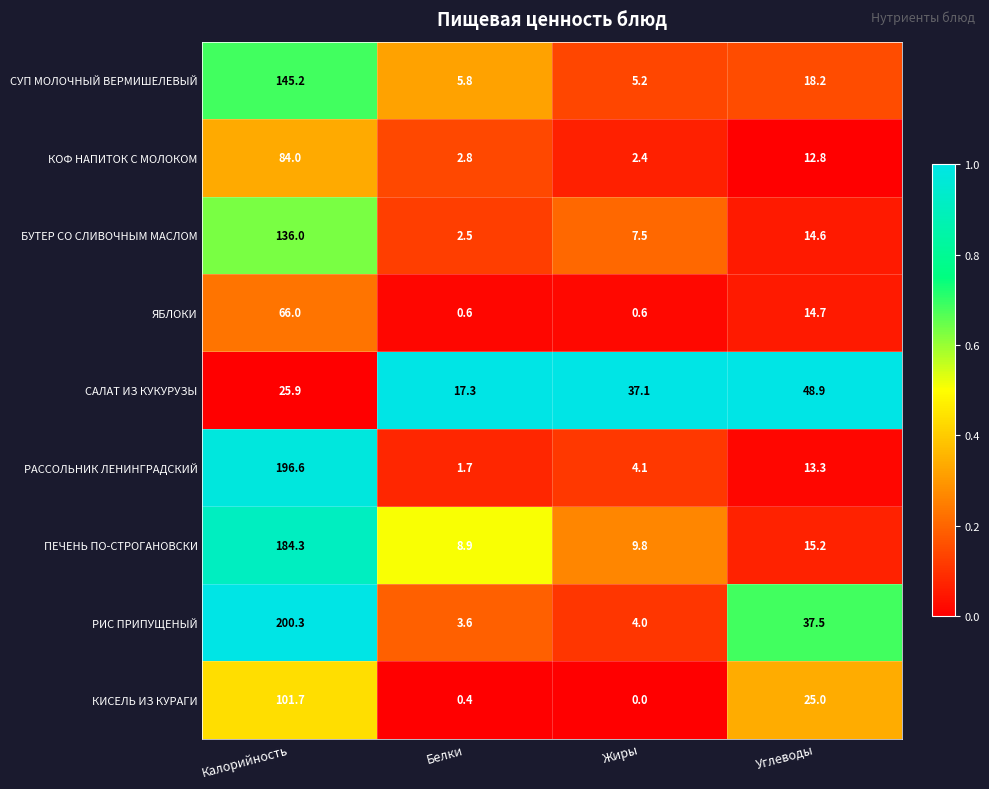

Is the value of КОФ НАПИТОК С МОЛОКОМ at Калорийность greater than the value of БУТЕР СО СЛИВОЧНЫМ МАСЛОМ at Углеводы?

Yes